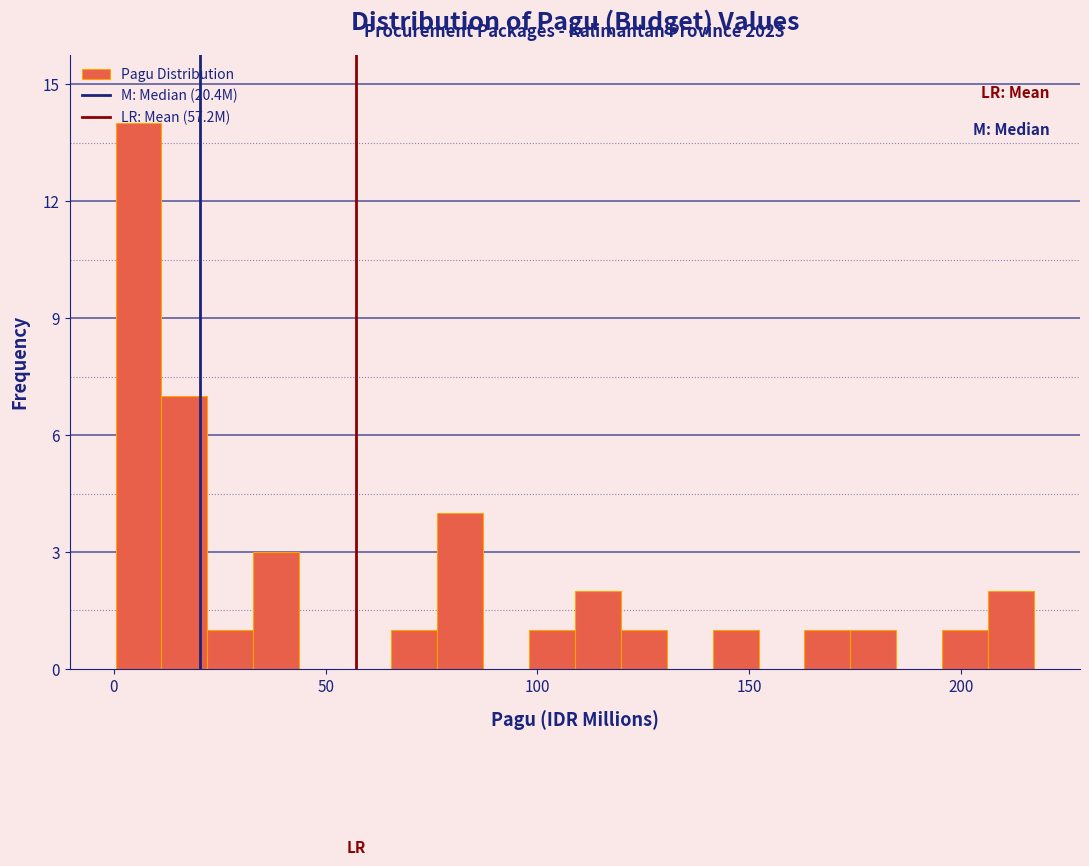

Around what value on the x-axis is the tallest bar? Give the approximate position of its centre, as read against the axis.

5